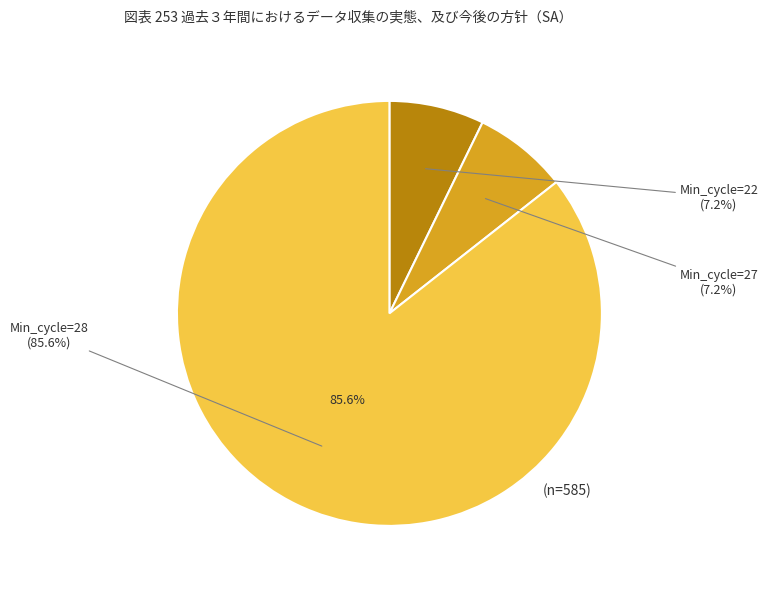

Between 28 and 28, which is larger?

28